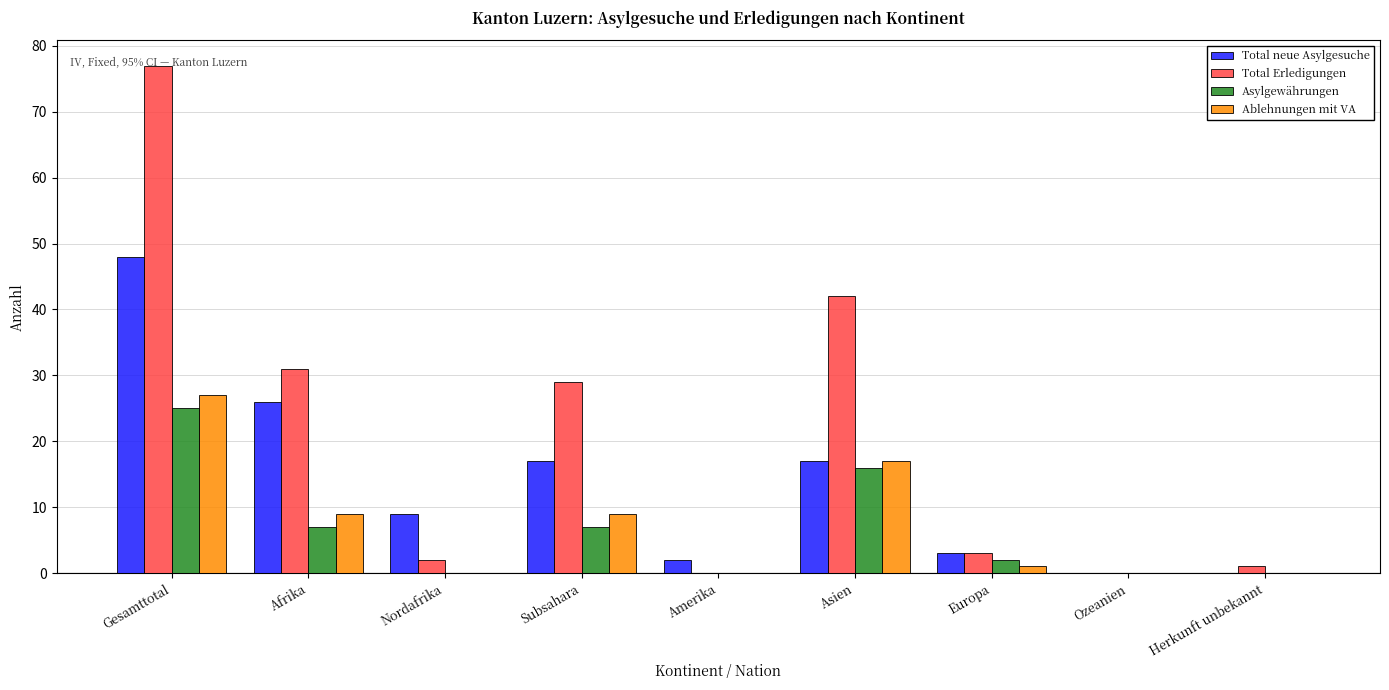

Which series has the largest total across all categories?

Total Erledigungen